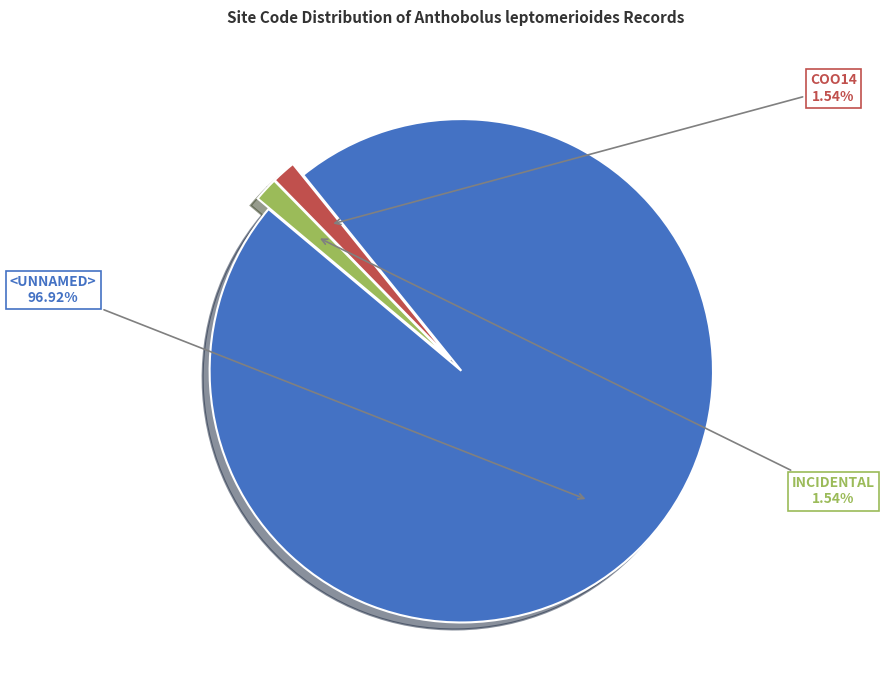

To the nearest percent, what portion does <UNNAMED> represent?

97%